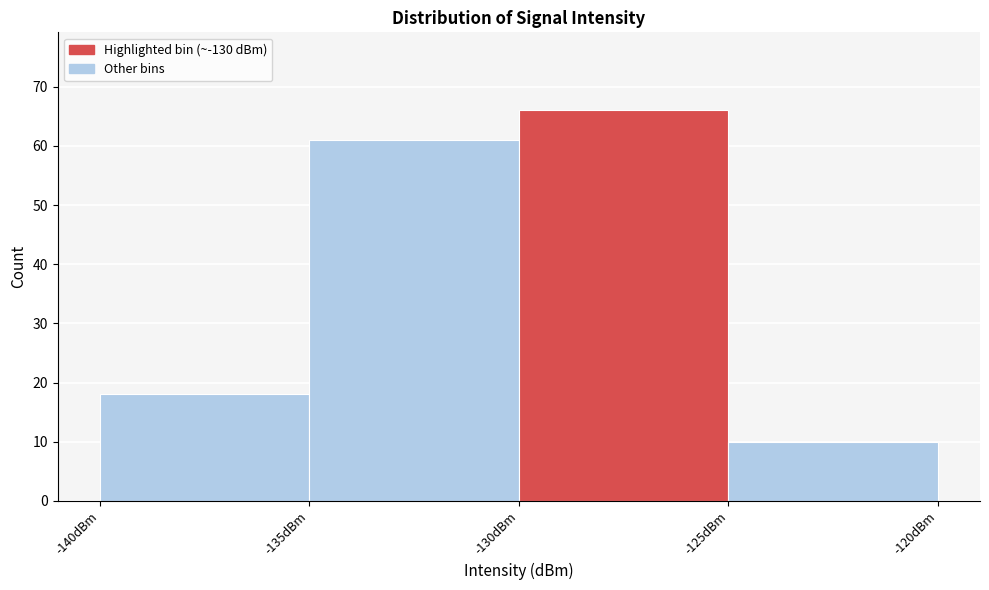

What is the height of the bar covering -135 to -130 on the x-axis? The values are not printed on the chart, so give them approximately, as read against the axis.

61